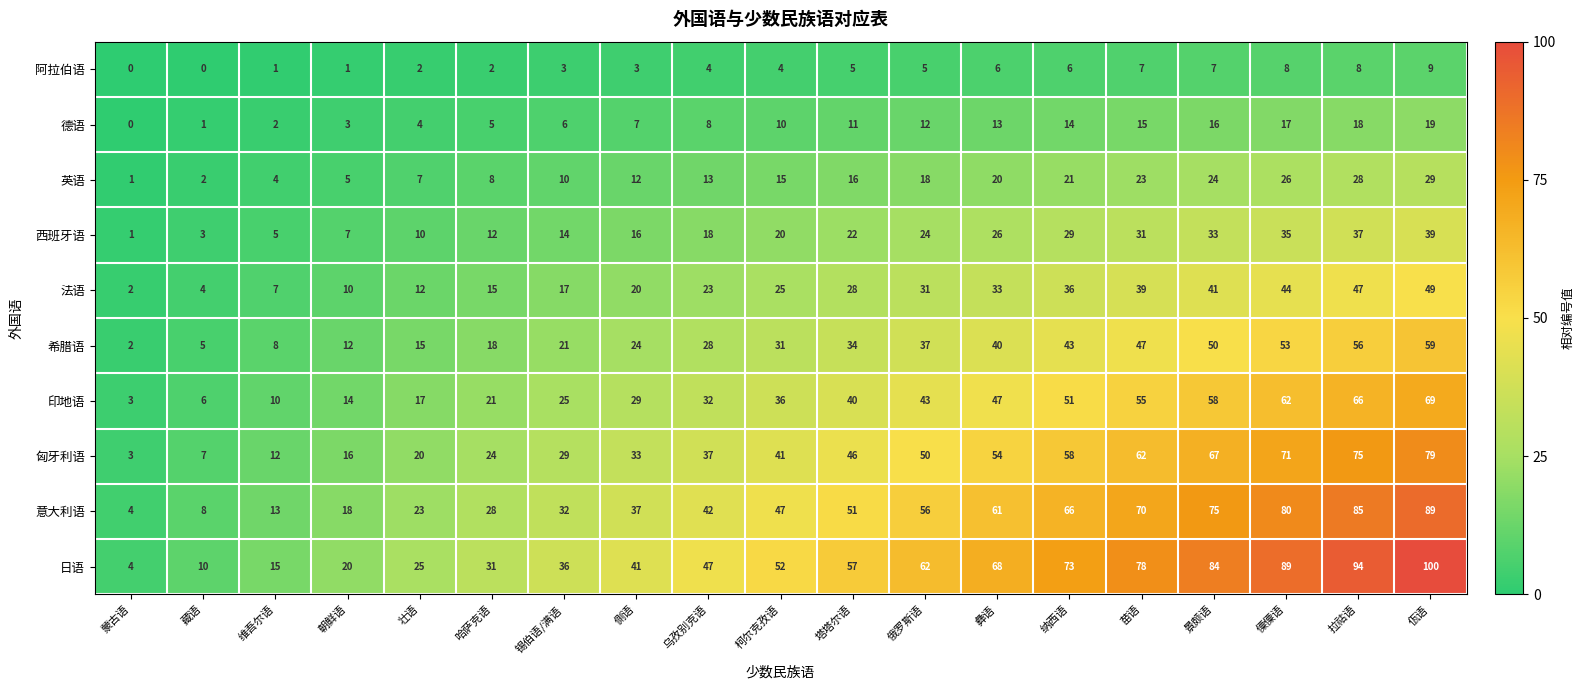

What is the sum of all 希腊语 values?

583